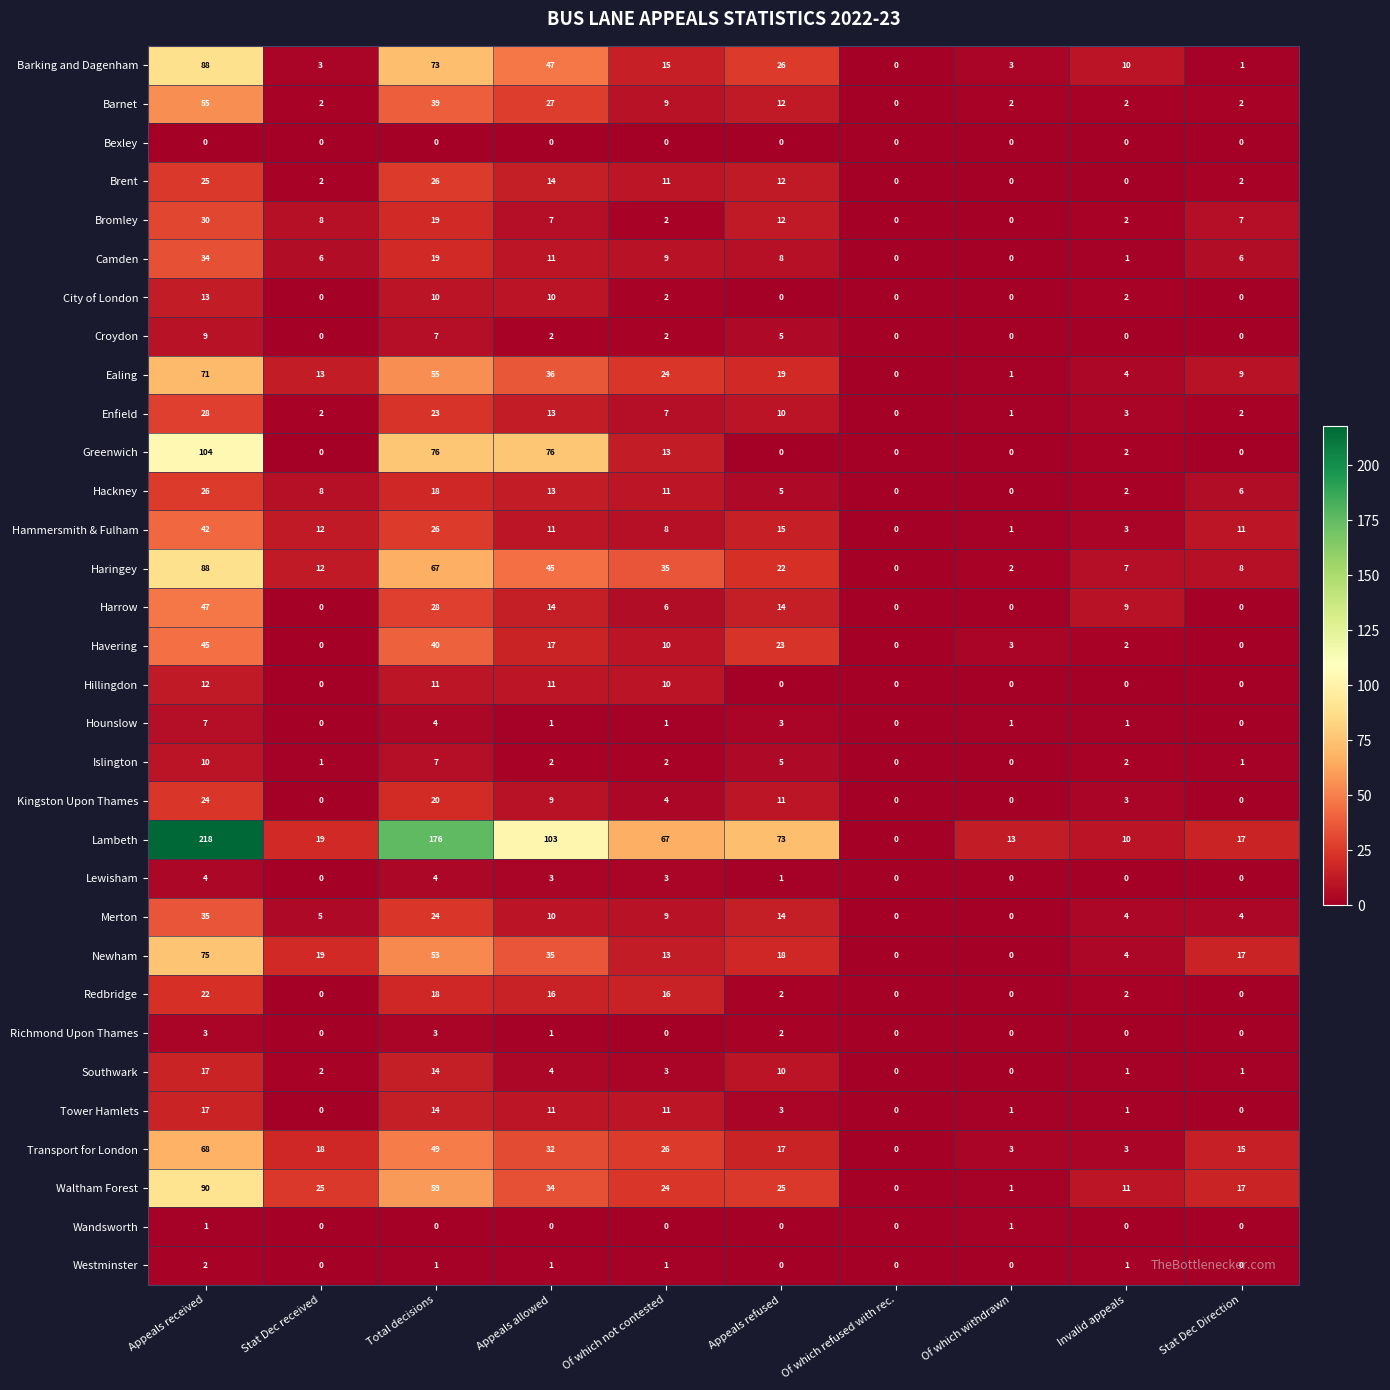

True or false: Barnet has a value of 0 at Of which refused with rec..

True